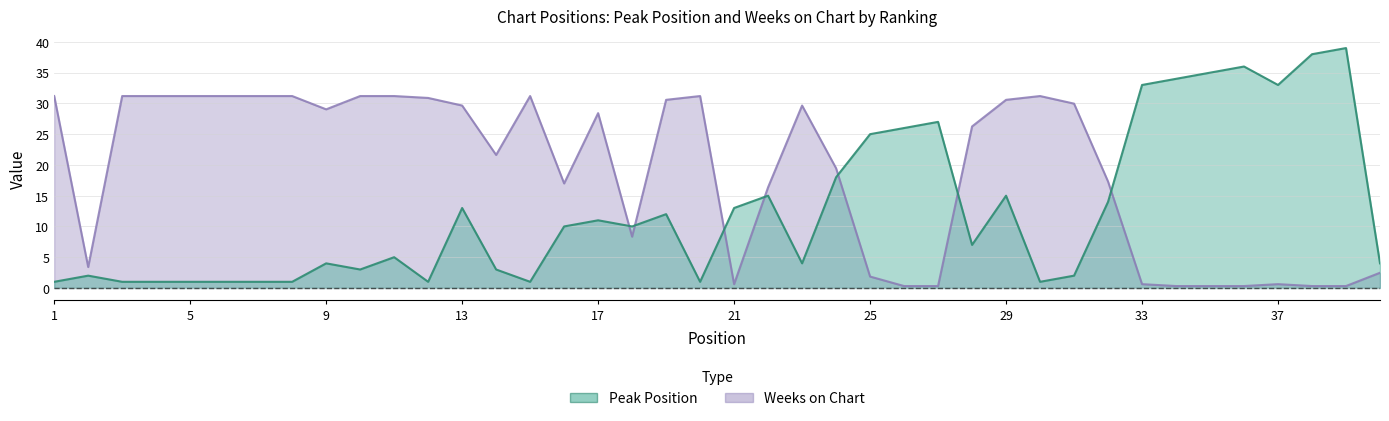

Where is Weeks on Chart nearest to the value 15?

22